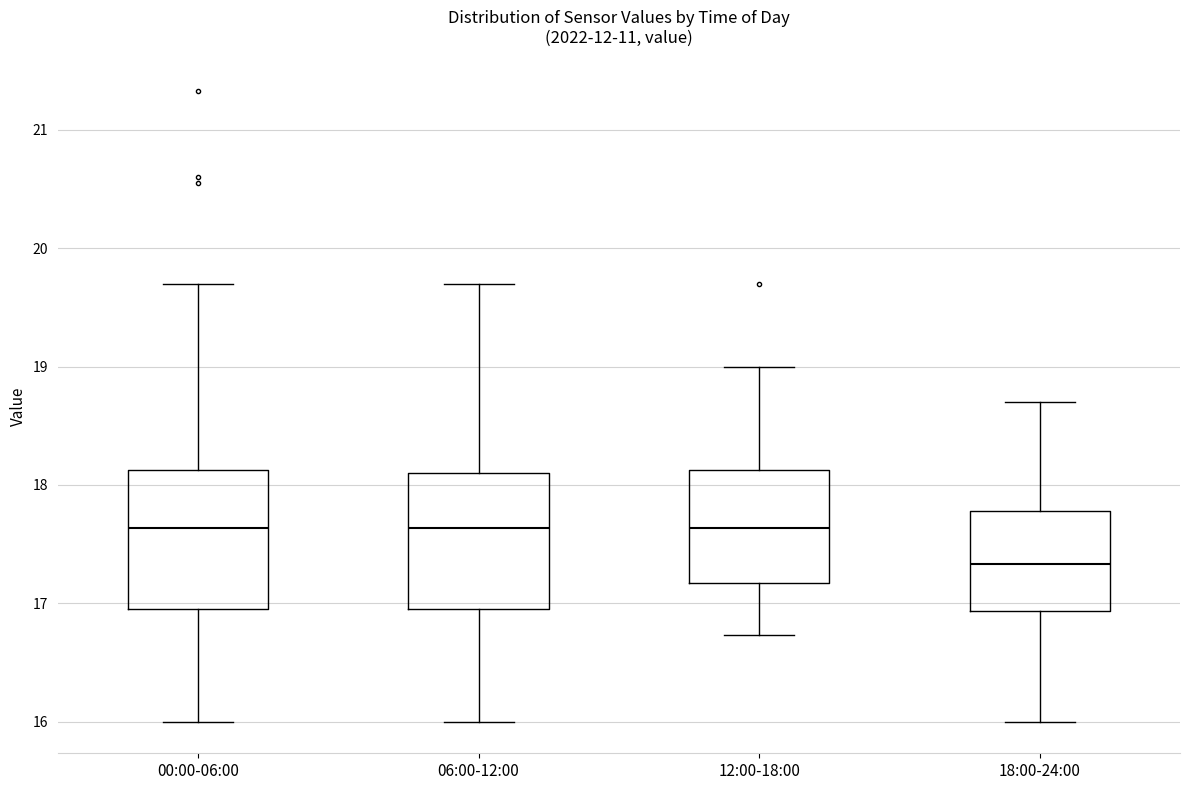

Reading left to right, transcribe this box plot: for each box, give where its median line is, the range the box spans, and where its two whiskers end, as read against the y-axis. The values are not printed on the chart, so give them approximately, as read against the axis.

00:00-06:00: median 17.6, box 17.0 to 18.1, whiskers 16.0 to 19.7
06:00-12:00: median 17.6, box 17.0 to 18.1, whiskers 16.0 to 19.7
12:00-18:00: median 17.6, box 17.2 to 18.1, whiskers 16.7 to 19.0
18:00-24:00: median 17.3, box 16.9 to 17.8, whiskers 16.0 to 18.7